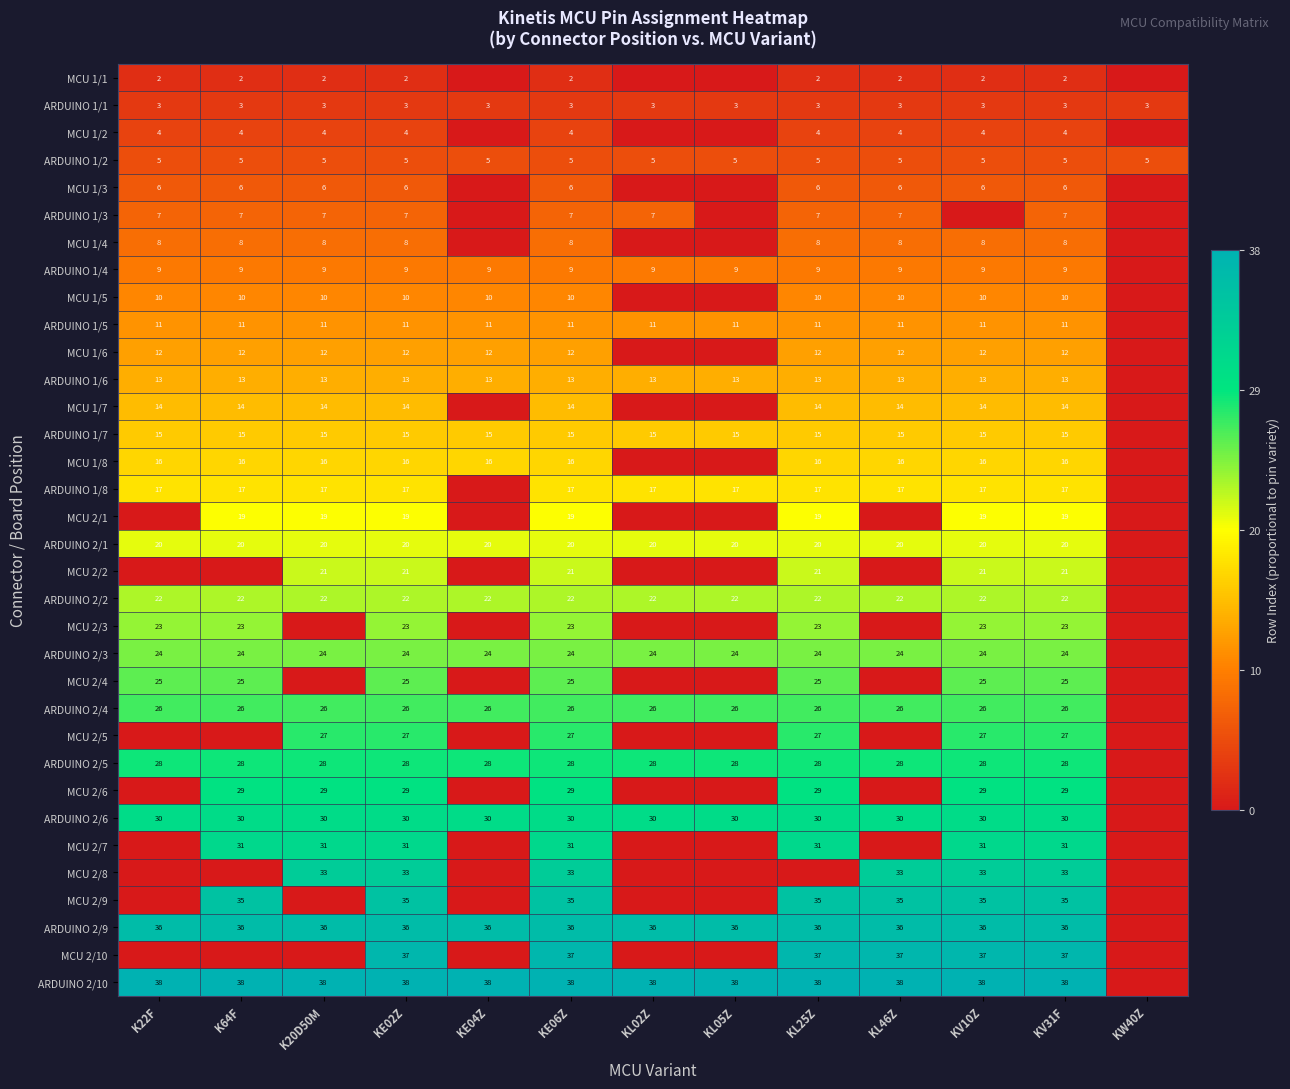

What is the total value across all series at KV31F?

656